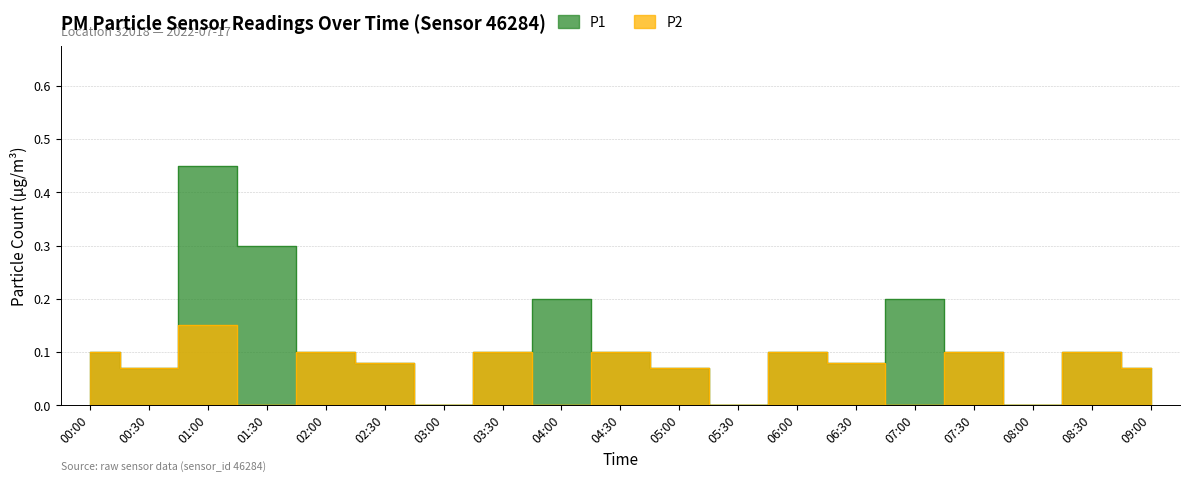

What position from the right is 03:30?

12